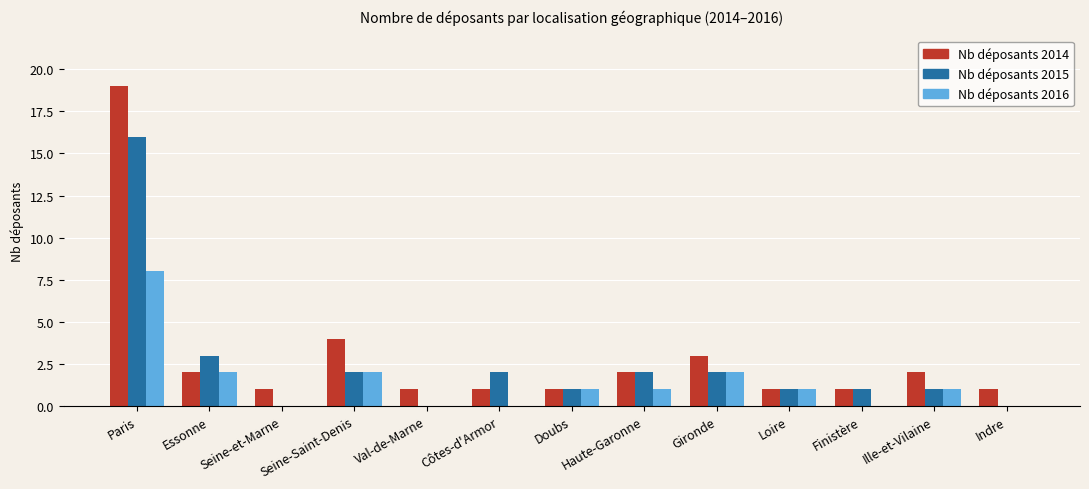

Is the value of Nb déposants 2015 at Loire greater than the value of Nb déposants 2016 at Gironde?

No